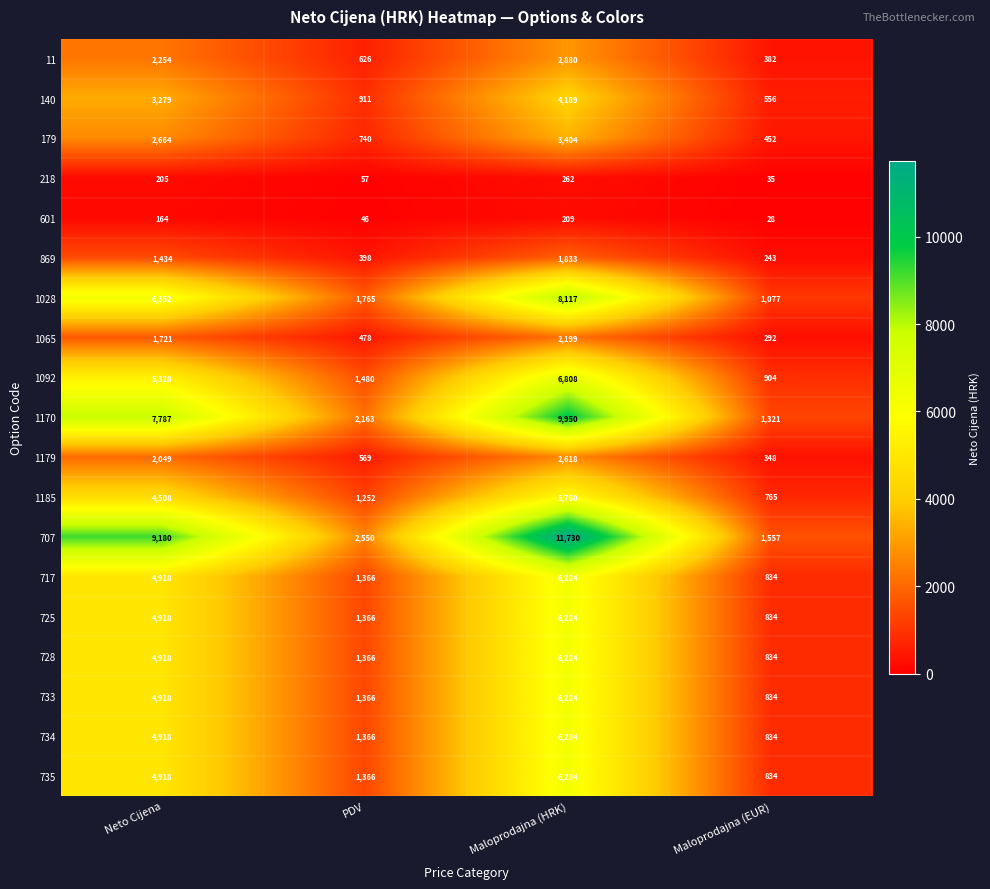

True or false: 11 has a value of 671 at Maloprodajna (EUR).

False